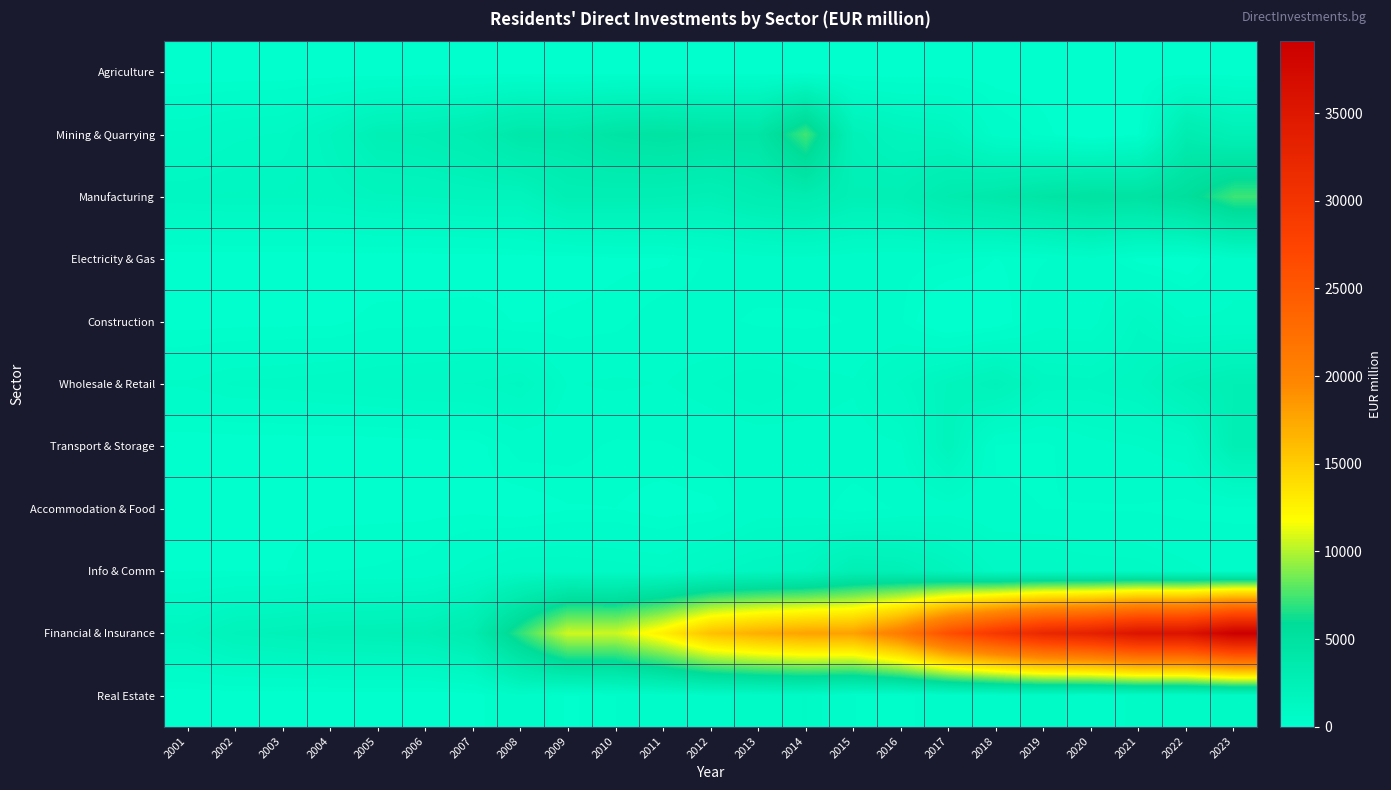

Which label corresponds to the smallest value in the chart?

2017